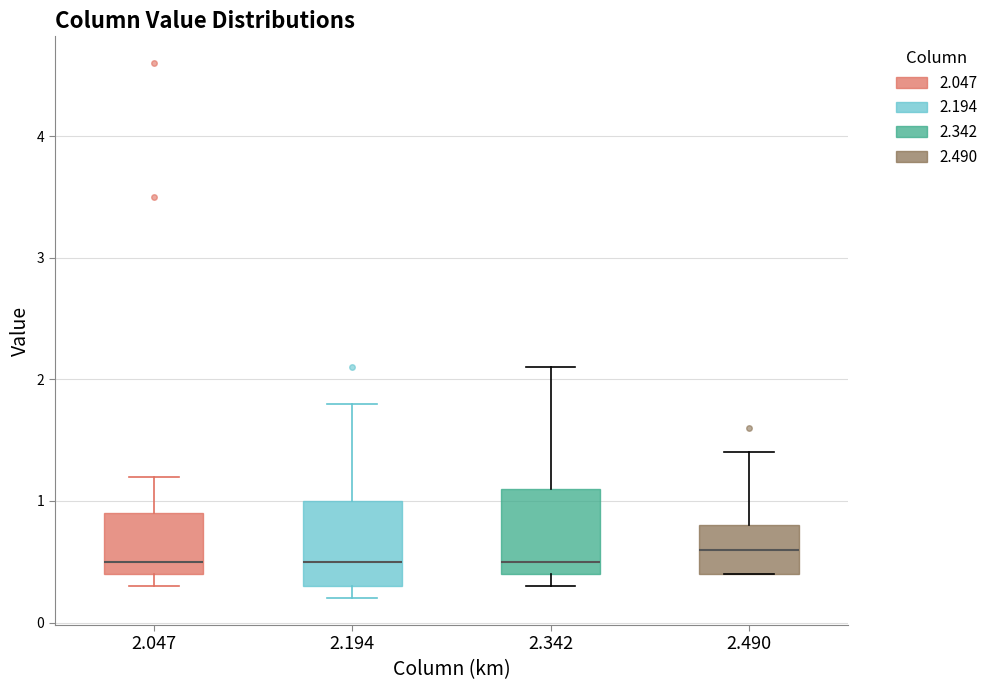

Reading left to right, transcribe this box plot: for each box, give where its median line is, the range the box spans, and where its two whiskers end, as read against the y-axis. The values are not printed on the chart, so give them approximately, as read against the axis.

2.047: median 0.5, box 0.4 to 0.9, whiskers 0.3 to 1.2
2.194: median 0.5, box 0.3 to 1.0, whiskers 0.2 to 1.8
2.342: median 0.5, box 0.4 to 1.1, whiskers 0.3 to 2.1
2.490: median 0.6, box 0.4 to 0.8, whiskers 0.4 to 1.4